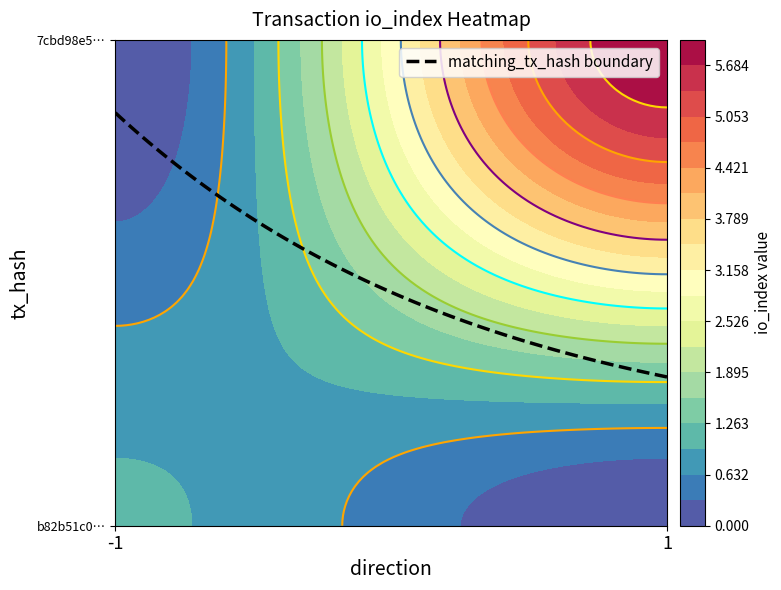

Rank the series by their maximum value, from highest to lowest.

7cbd98e5d471708783767406f4c123f358f69d9, b82b51c083523a59224254bc1ca1678efc3987d